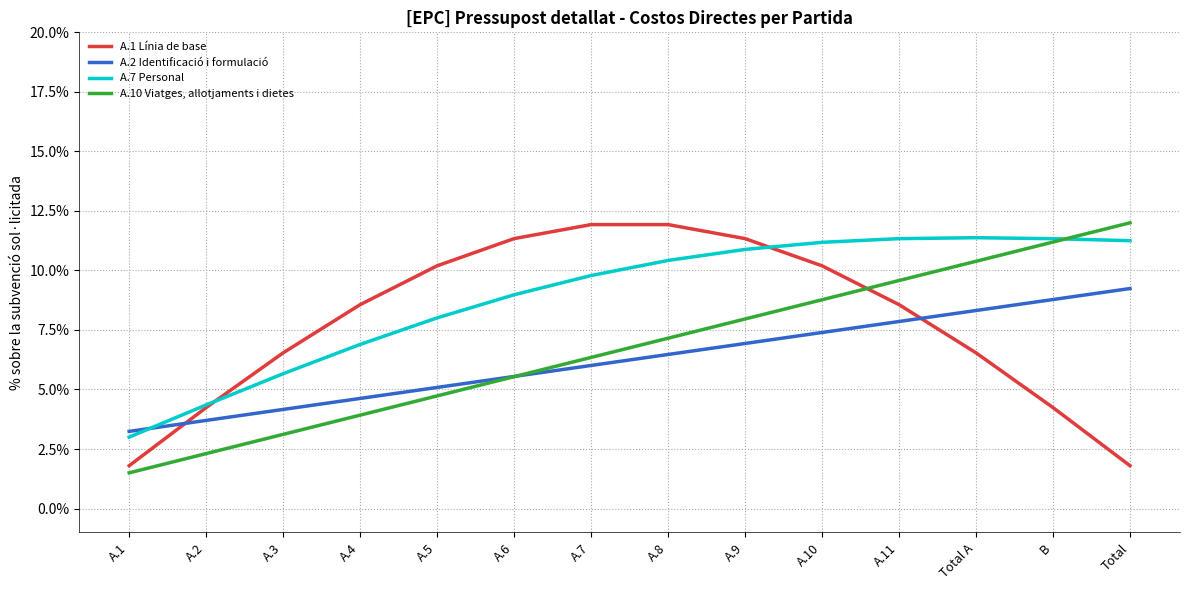

Reading left to right, extract all data points from this chart.

A.1 Línia de base: A.1=0.0	A.2=0.0	A.3=0.1	A.4=0.1	A.5=0.1	A.6=0.1	A.7=0.1	A.8=0.1	A.9=0.1	A.10=0.1	A.11=0.1	Total A=0.1	B=0.0	Total=0.0
A.2 Identificació i formulació: A.1=0.0	A.2=0.0	A.3=0.0	A.4=0.0	A.5=0.1	A.6=0.1	A.7=0.1	A.8=0.1	A.9=0.1	A.10=0.1	A.11=0.1	Total A=0.1	B=0.1	Total=0.1
A.7 Personal: A.1=0.0	A.2=0.0	A.3=0.1	A.4=0.1	A.5=0.1	A.6=0.1	A.7=0.1	A.8=0.1	A.9=0.1	A.10=0.1	A.11=0.1	Total A=0.1	B=0.1	Total=0.1
A.10 Viatges, allotjaments i dietes: A.1=0.0	A.2=0.0	A.3=0.0	A.4=0.0	A.5=0.0	A.6=0.1	A.7=0.1	A.8=0.1	A.9=0.1	A.10=0.1	A.11=0.1	Total A=0.1	B=0.1	Total=0.1